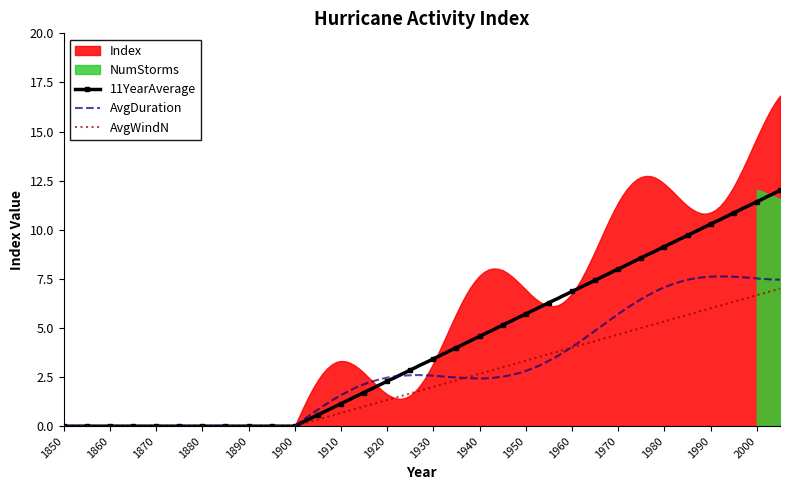

What are all the series names shown in the legend?

Index, NumStorms, 11YearAverage, AvgDuration, AvgWindN